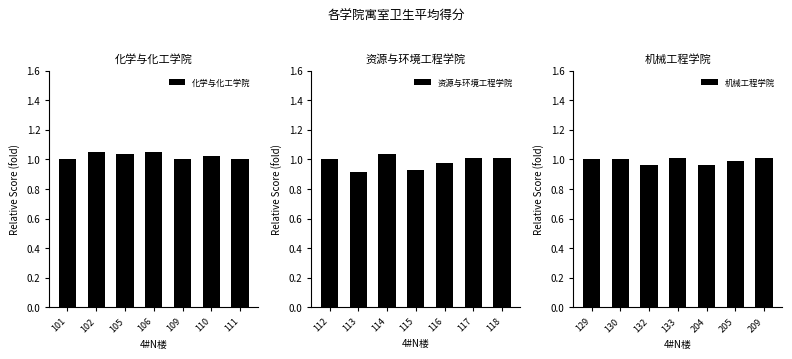

Which series has the largest range (max minus min)?

资源与环境工程学院